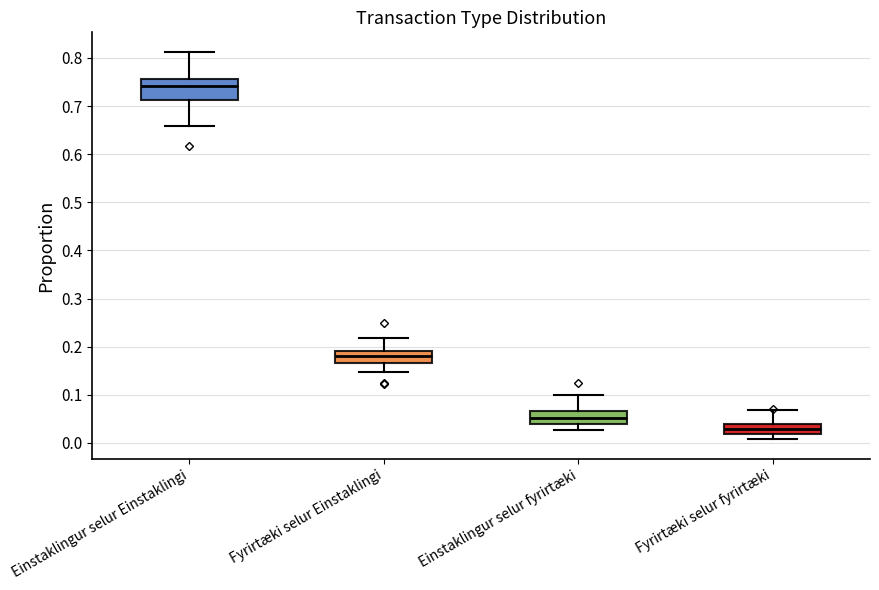

Reading left to right, read every box against the y-axis: the position of its median line, the range the box covers, and the ends of its whiskers. The values are not printed on the chart, so give them approximately, as read against the axis.

Einstaklingur selur Einstaklingi: median 0.74, box 0.71 to 0.76, whiskers 0.66 to 0.81
Fyrirtæki selur Einstaklingi: median 0.18, box 0.17 to 0.19, whiskers 0.15 to 0.22
Einstaklingur selur fyrirtæki: median 0.05, box 0.04 to 0.07, whiskers 0.03 to 0.10
Fyrirtæki selur fyrirtæki: median 0.03, box 0.02 to 0.04, whiskers 0.01 to 0.07